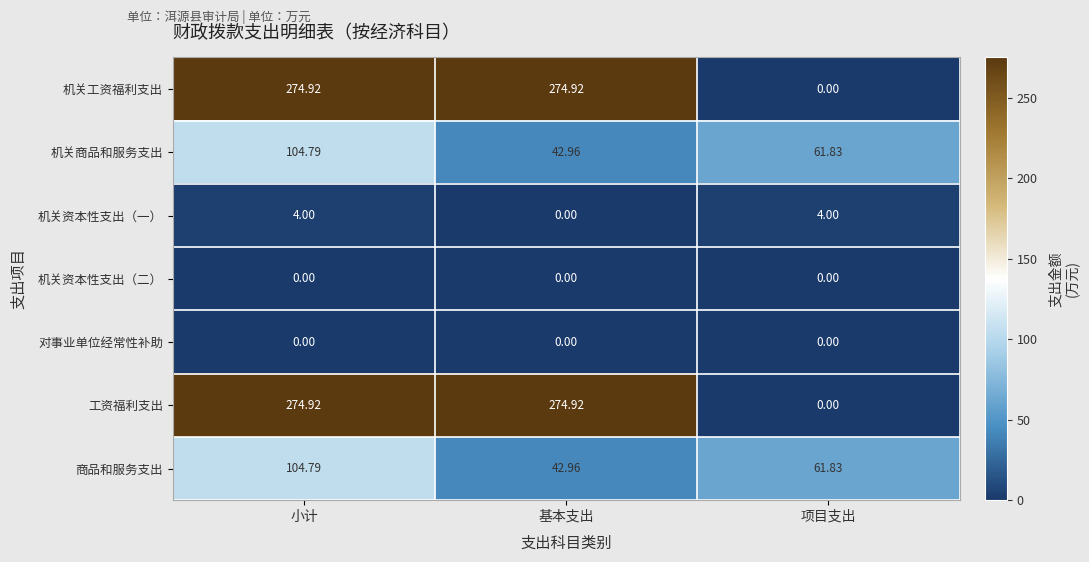

Where does the 机关工资福利支出 series first go above 274?

小计